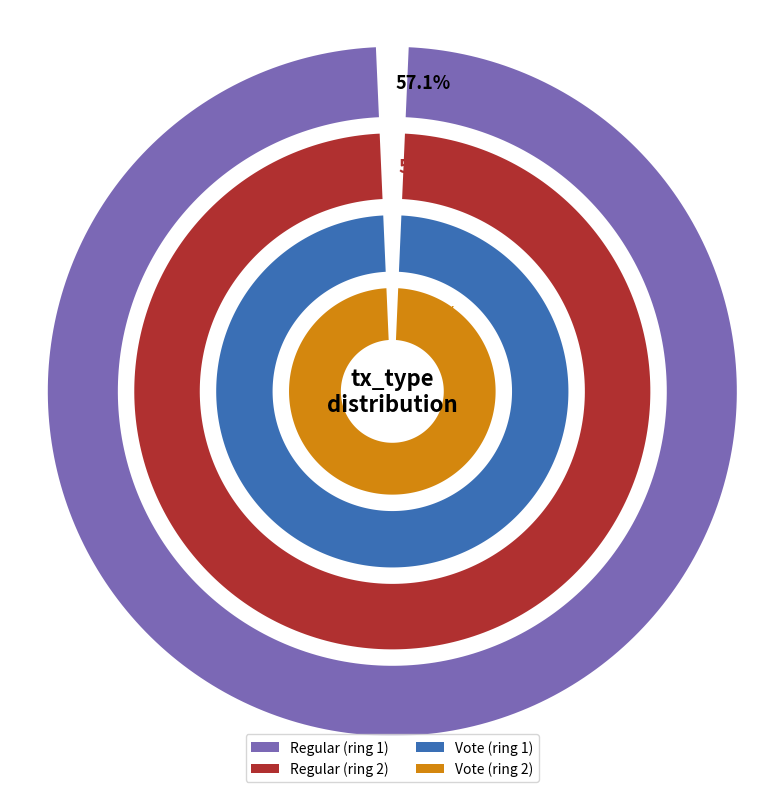

Is it true that Vote is 29% of the pie?

False